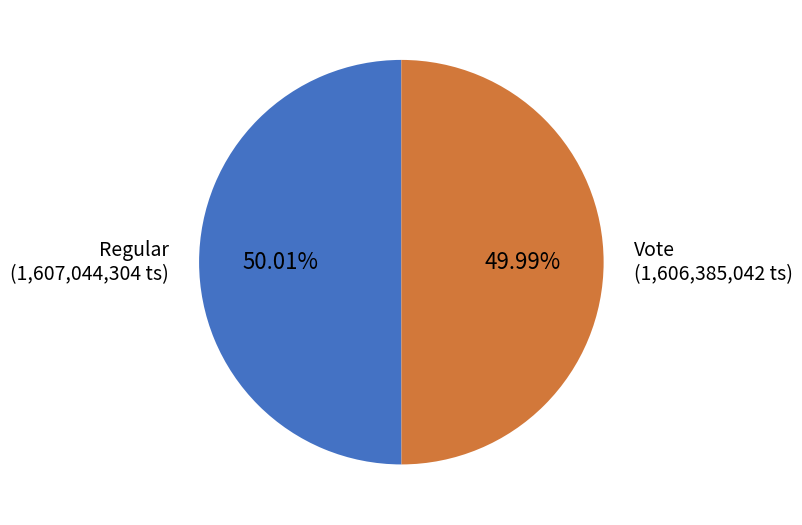

True or false: Regular accounts for 50% of the total.

True